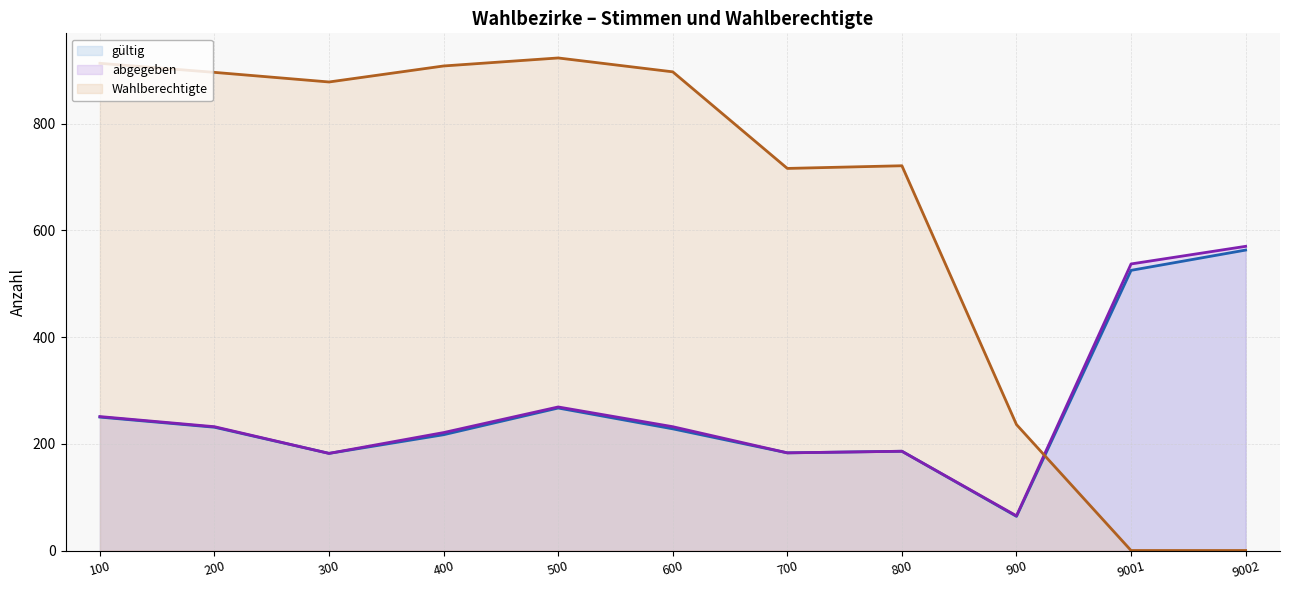

In Wahlberechtigte (line), how many points are higher than both neighbors (excluding endpoints)?

2